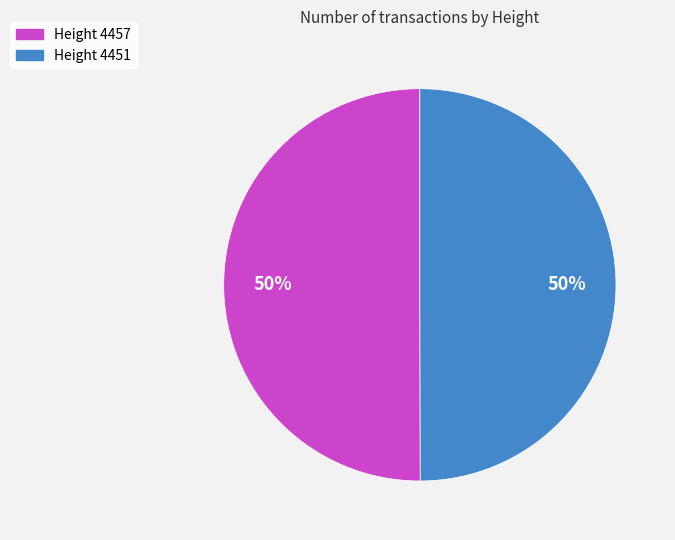

True or false: Height 4451 accounts for 41% of the total.

False